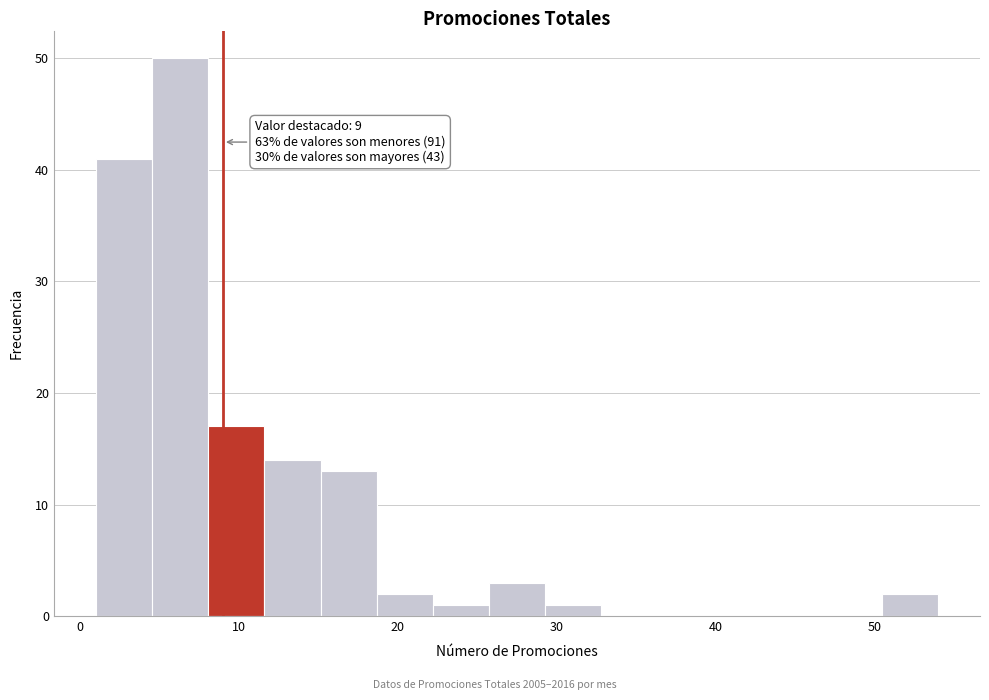

Around what value on the x-axis is the tallest bar? Give the approximate position of its centre, as read against the axis.

6